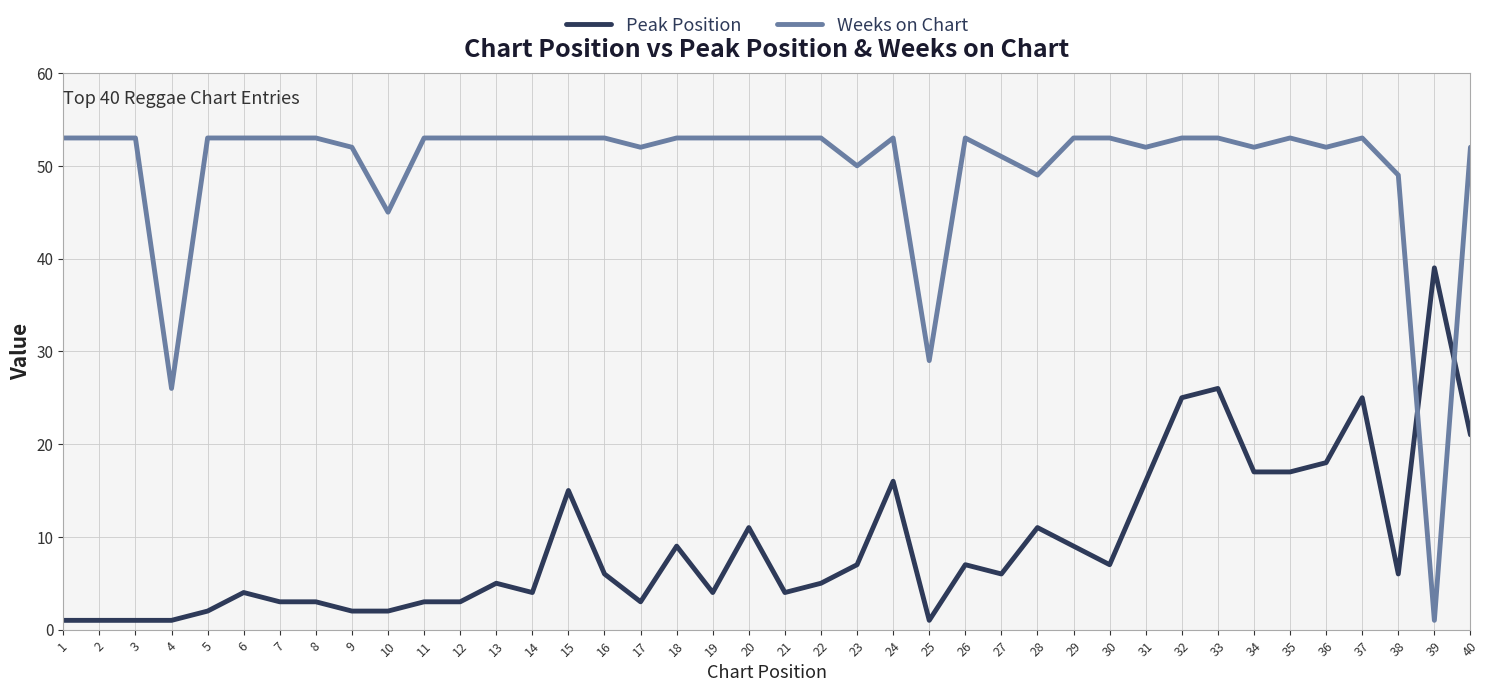

Which series ends up on top after the final intersection of Peak Position and Weeks on Chart?

Weeks on Chart